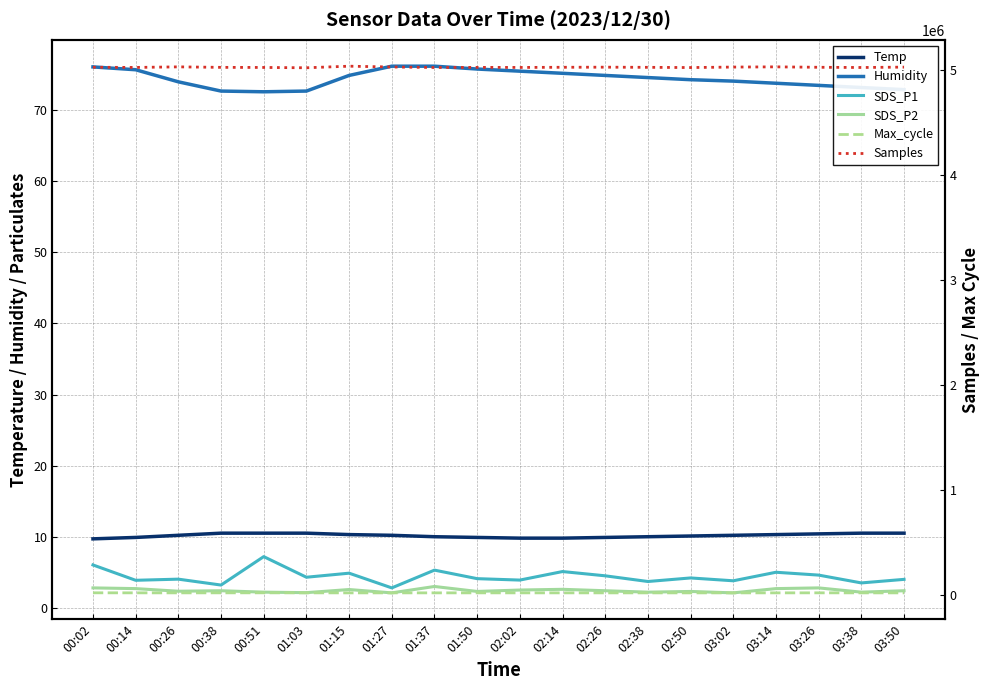

Is this an area chart (filled region under the line)?

No